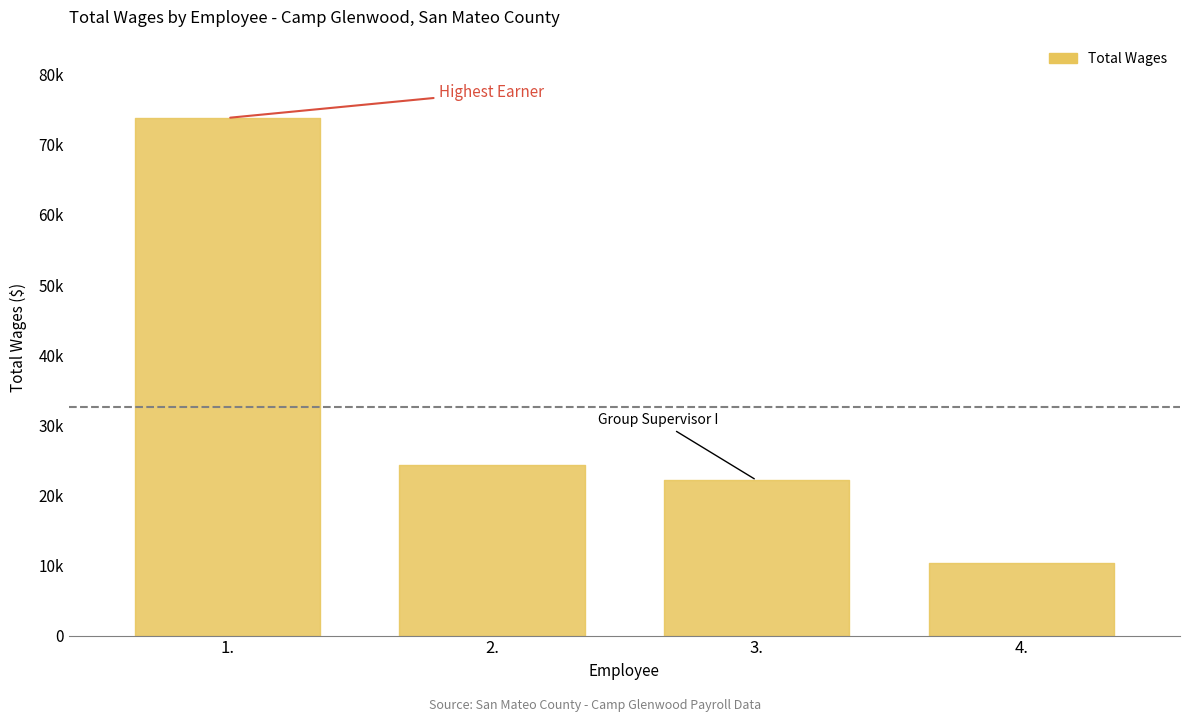

Reading left to right, what are all the values shown in this chart?

73835	24369	22157	10288